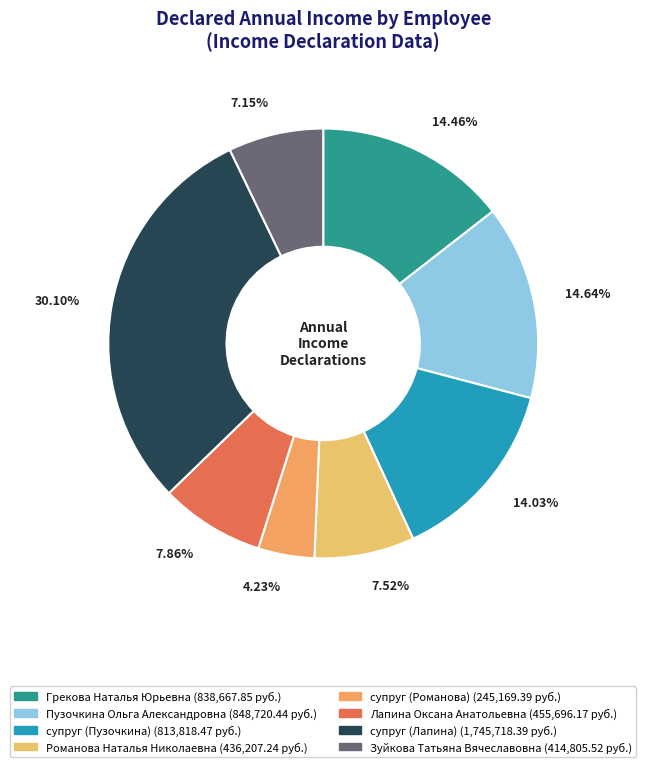

What percentage is the Пузочкина Ольга Александровна slice, to the nearest percent?

15%